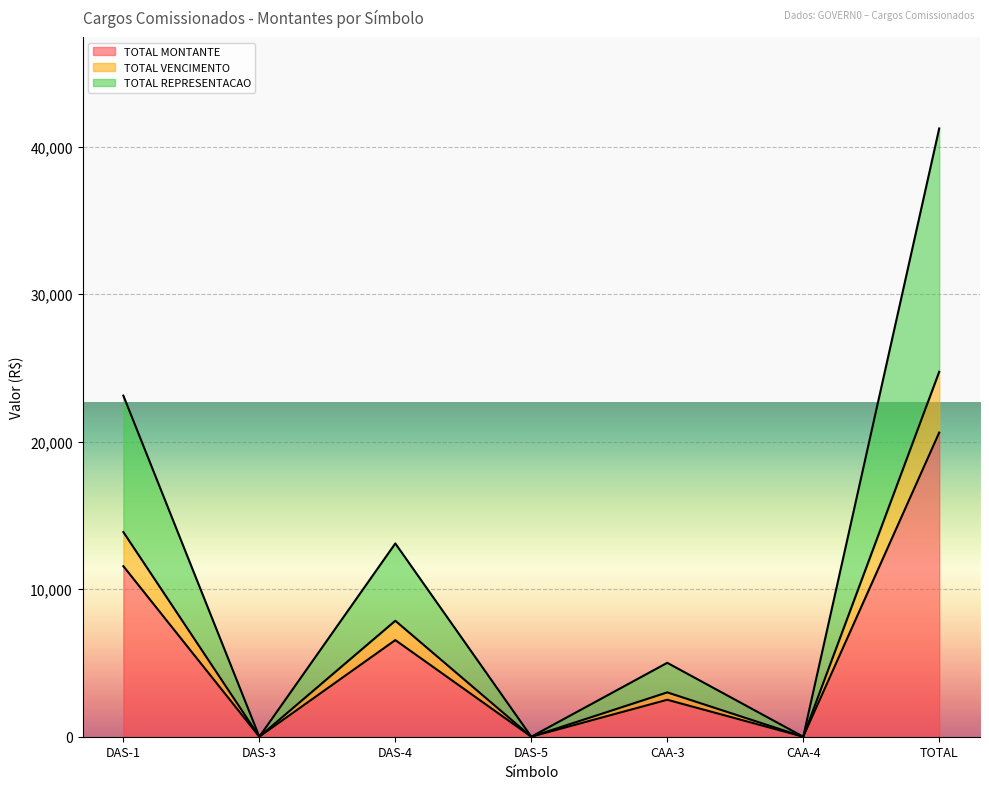

What position from the right is DAS-4?

5